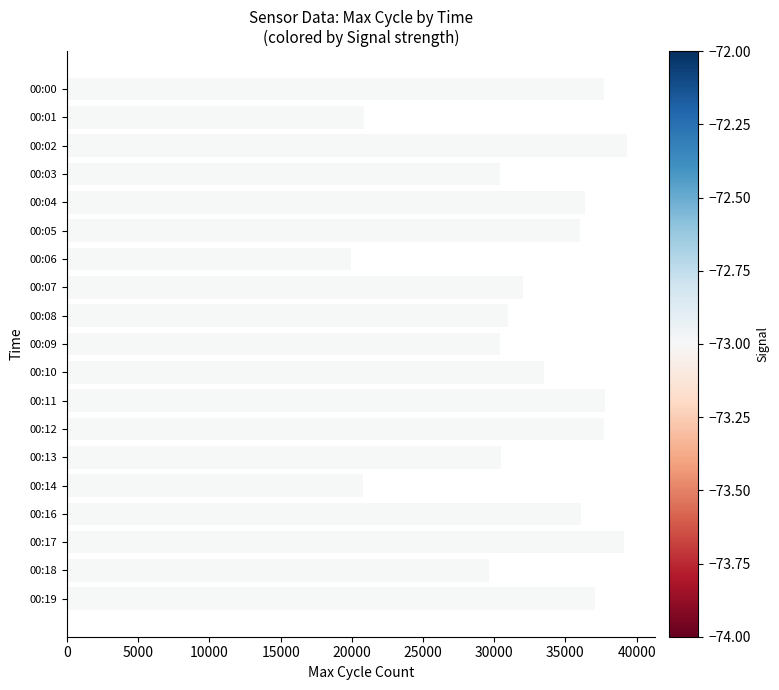

What is the minimum value shown in the chart?

19928